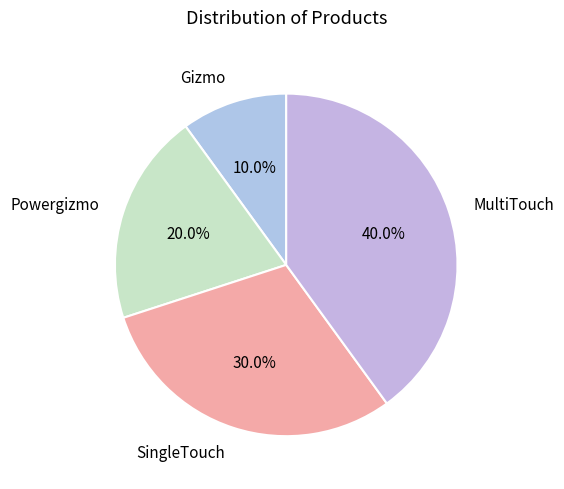

Is SingleTouch the majority of the pie?

No